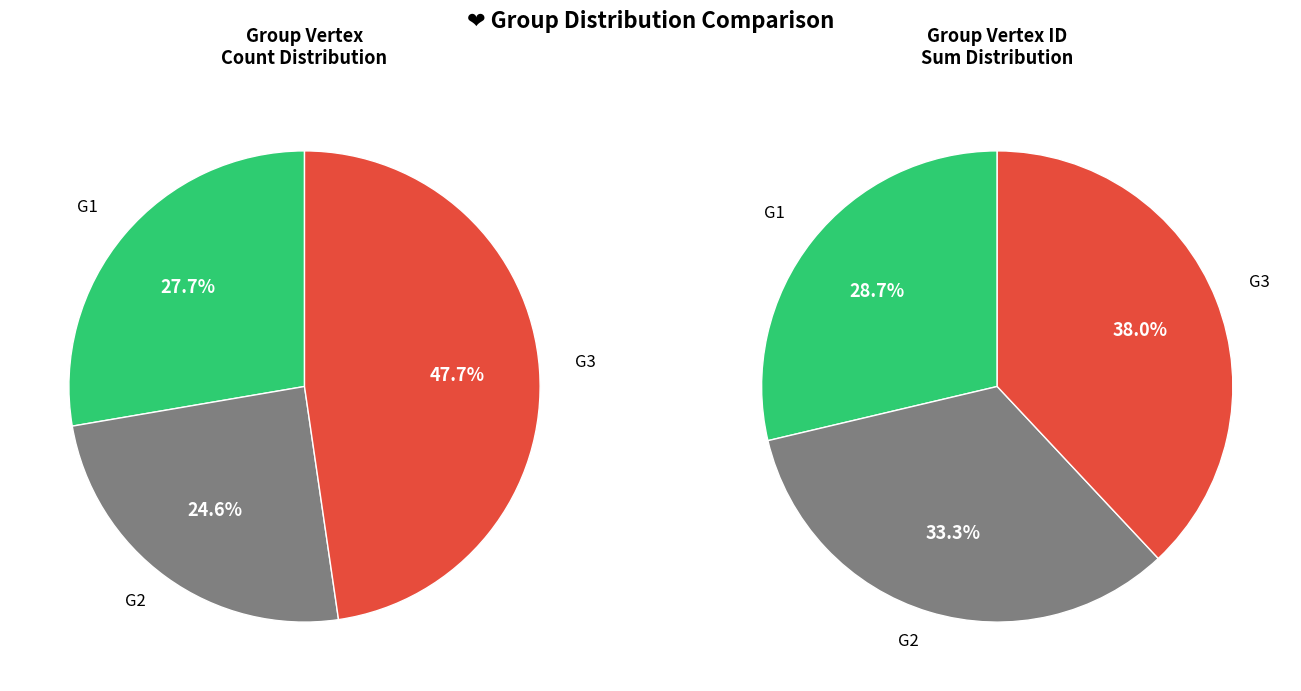

To the nearest percent, what is the average slice percentage?

33%